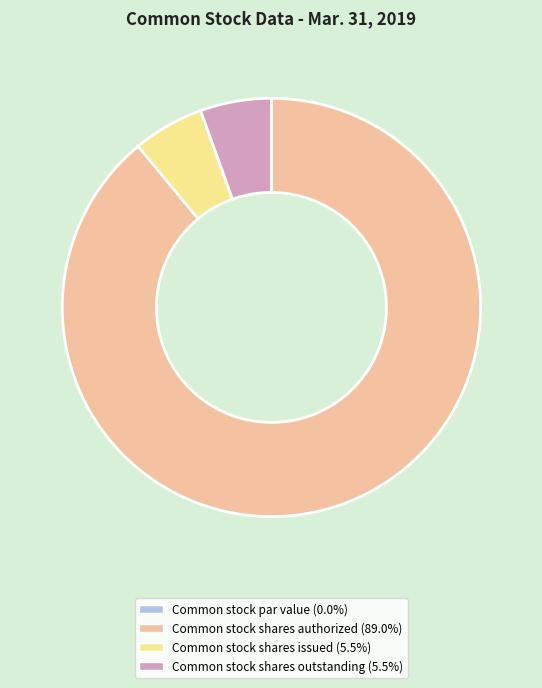

Combined, do Common stock shares outstanding and Common stock shares authorized account for over 50%?

Yes